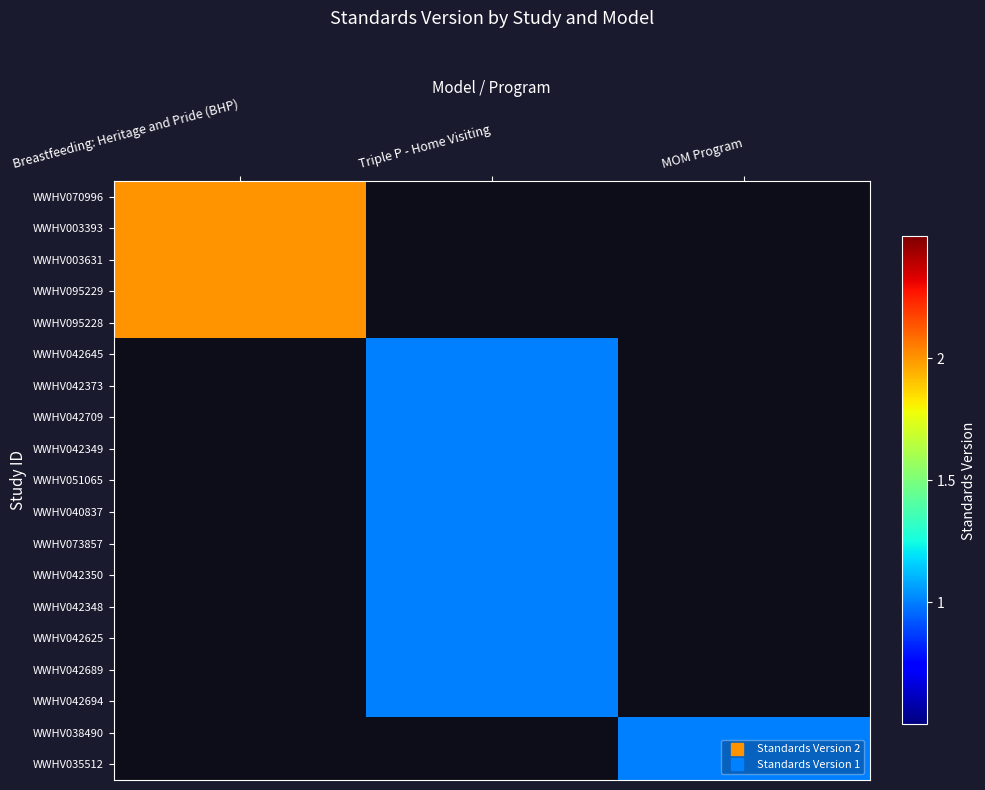

How many positive values does the WWHV042709 series have?

1